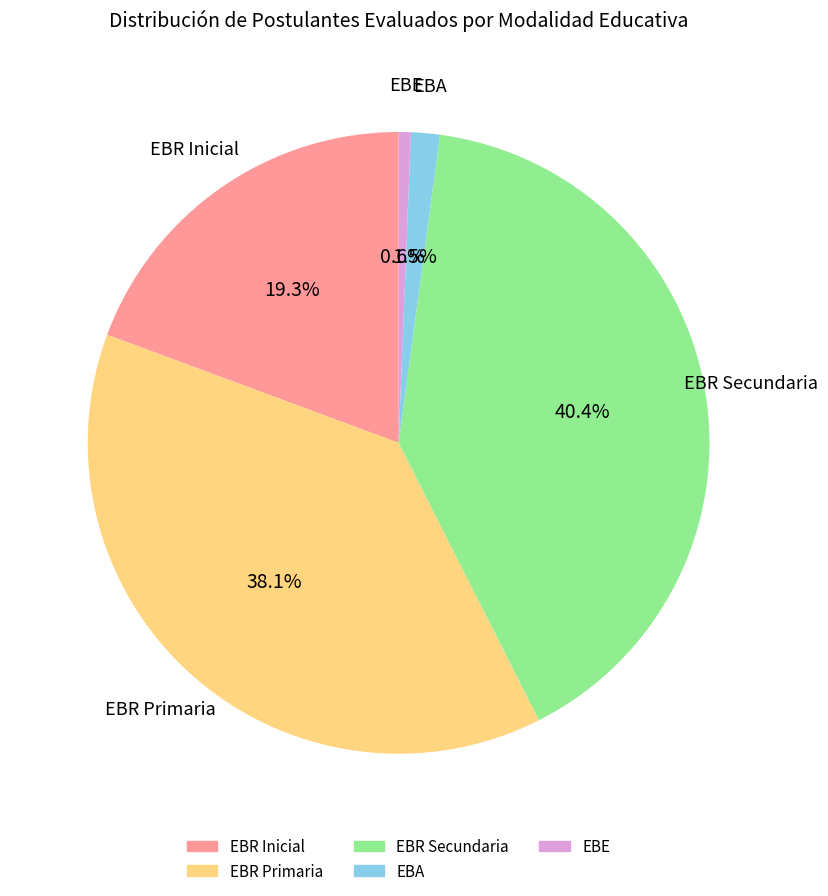

Which slice is the largest?

EBR Secundaria